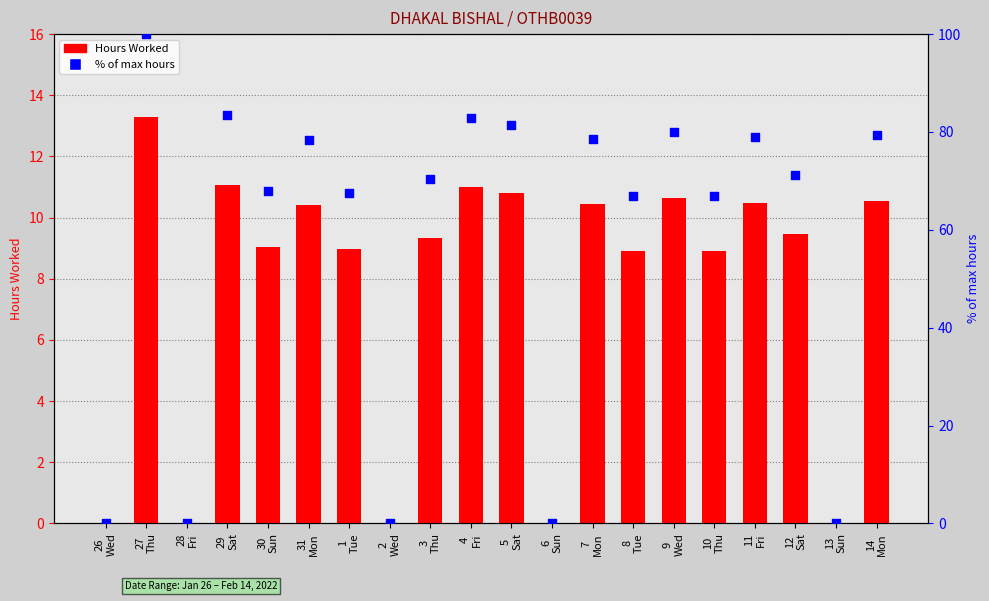

Is the value of % of max hours at 4
Fri greater than the value of Hours Worked at 27
Thu?

Yes